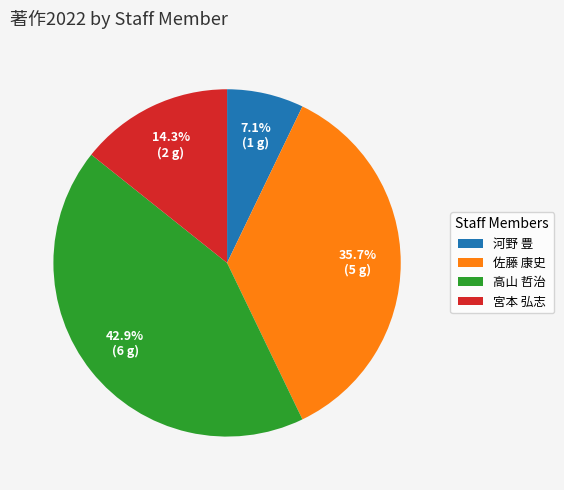

Approximately how many times larger is the value at 佐藤 康史 compared to 高山 哲治?

0.8